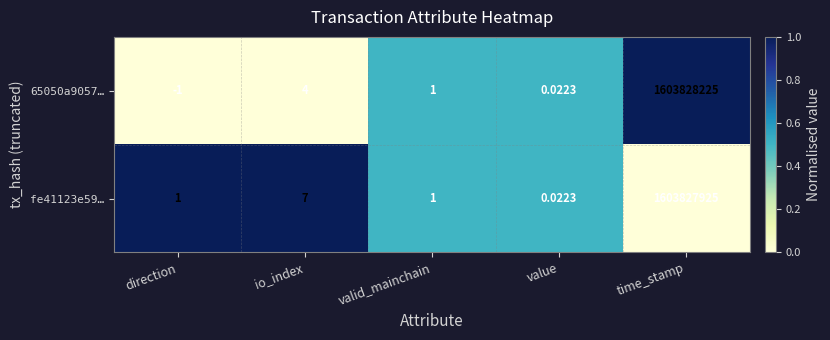

Which series has the largest total across all categories?

65050a9057…